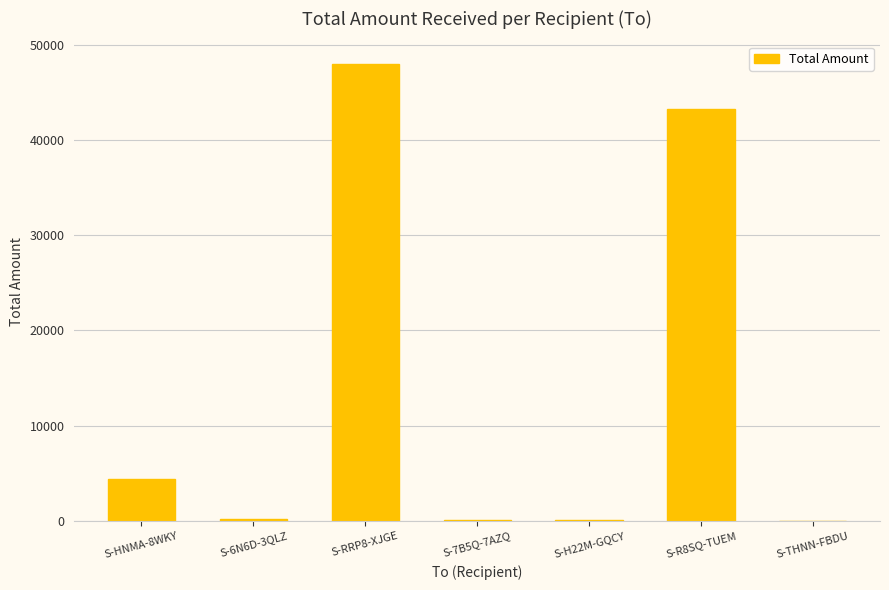

Where is the data nearest to the value 23988?

S-R8SQ-TUEM